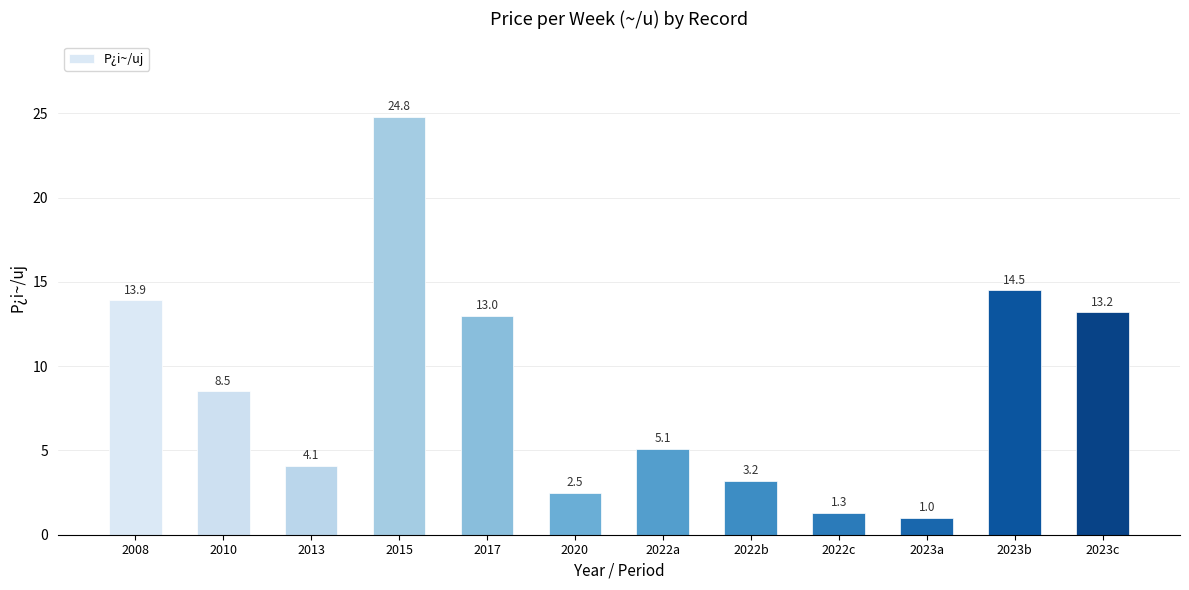

Are the bars horizontal?

No